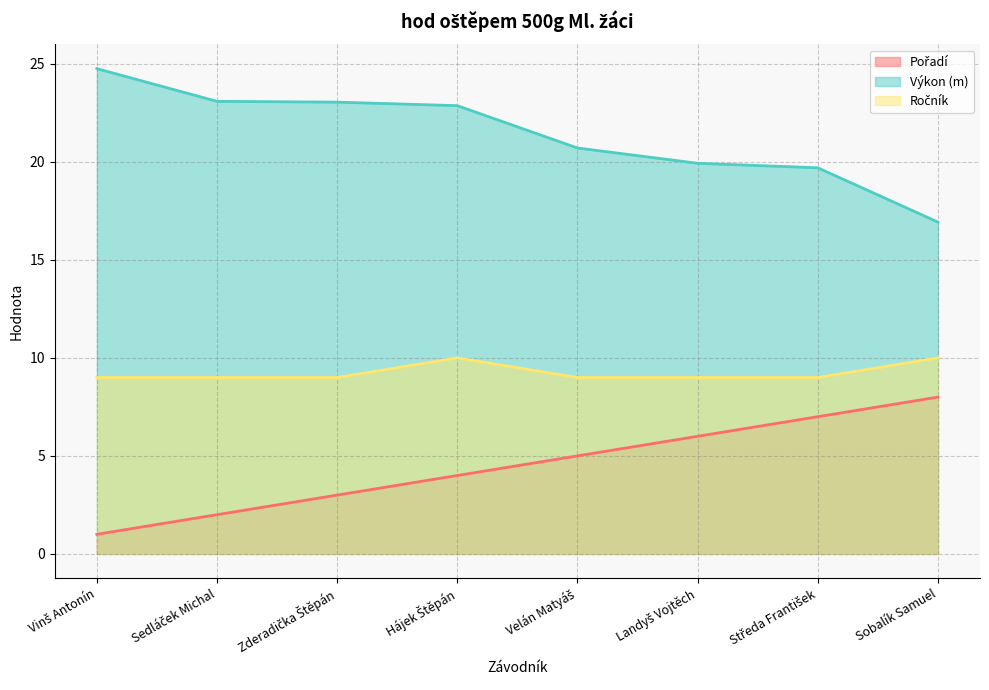

True or false: Ročník and Výkon cross at least once.

False